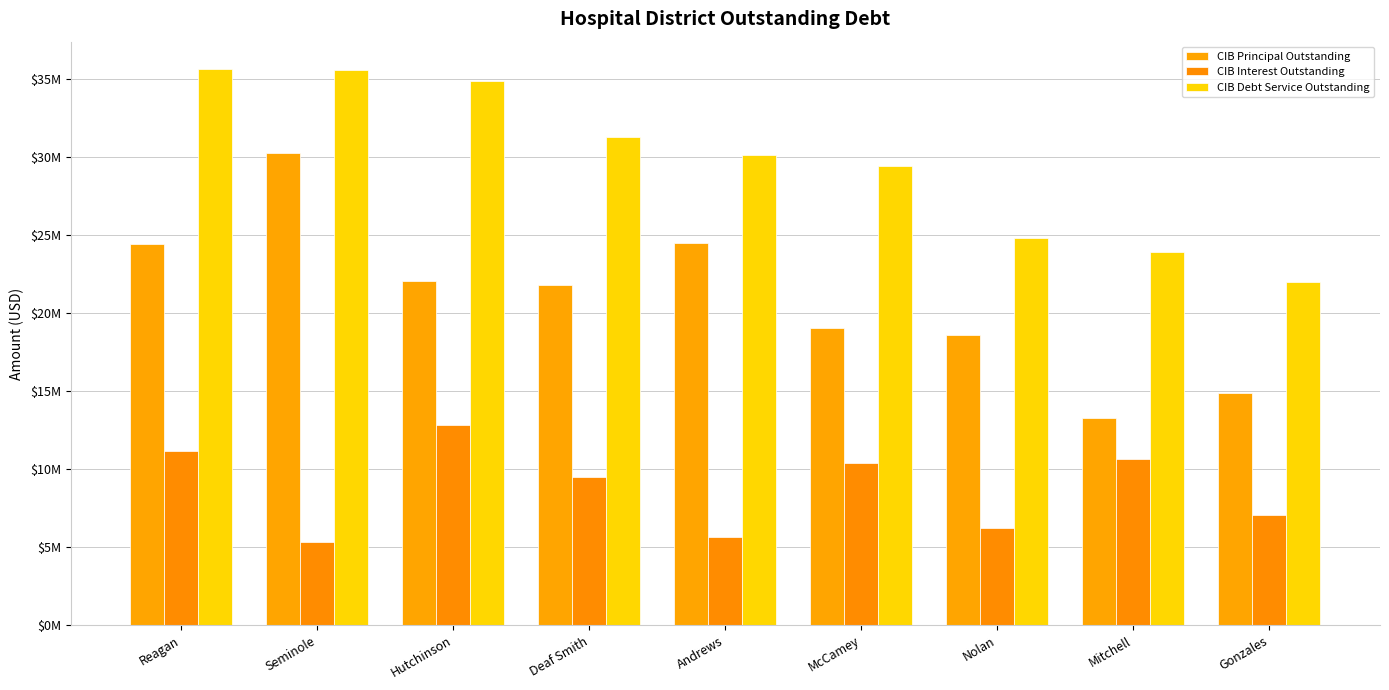

What is the sum of all CIB Interest Outstanding values?

78806774.8